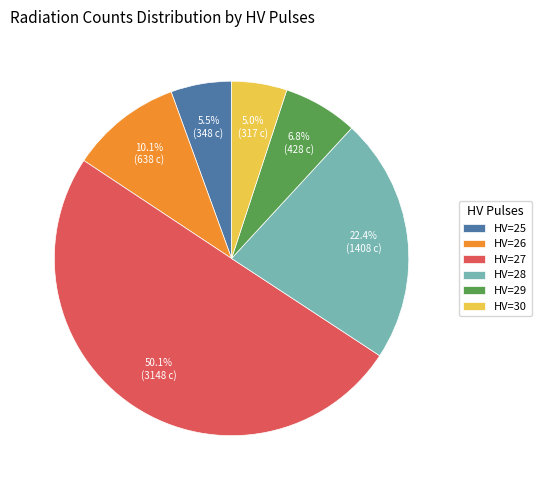

Does HV=28 account for over 50% of the chart?

No